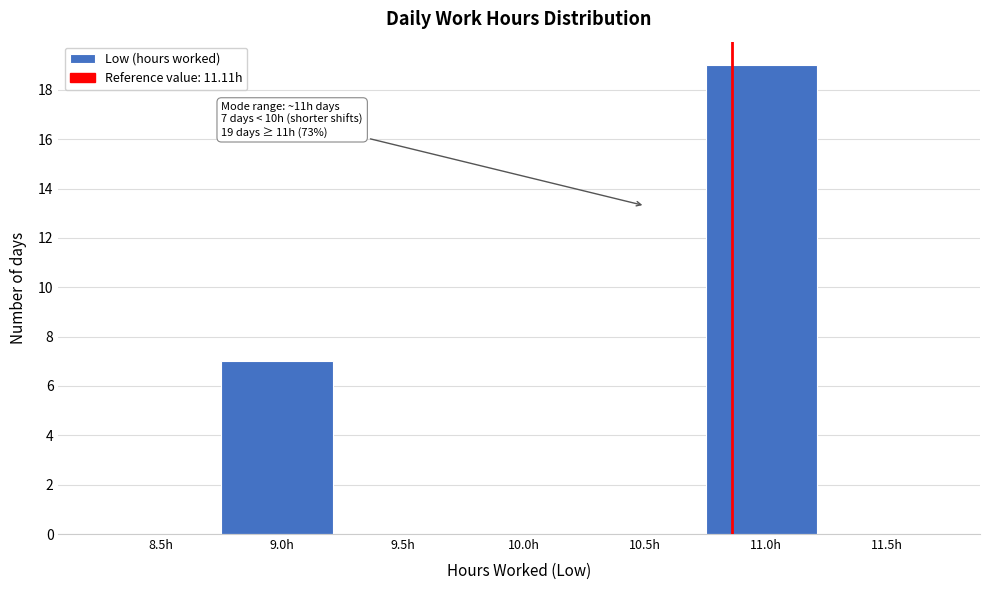

Reading right to left, list all the values displayed in this chart.

11.5h=0	11.0h=19	10.5h=0	10.0h=0	9.5h=0	9.0h=7	8.5h=0